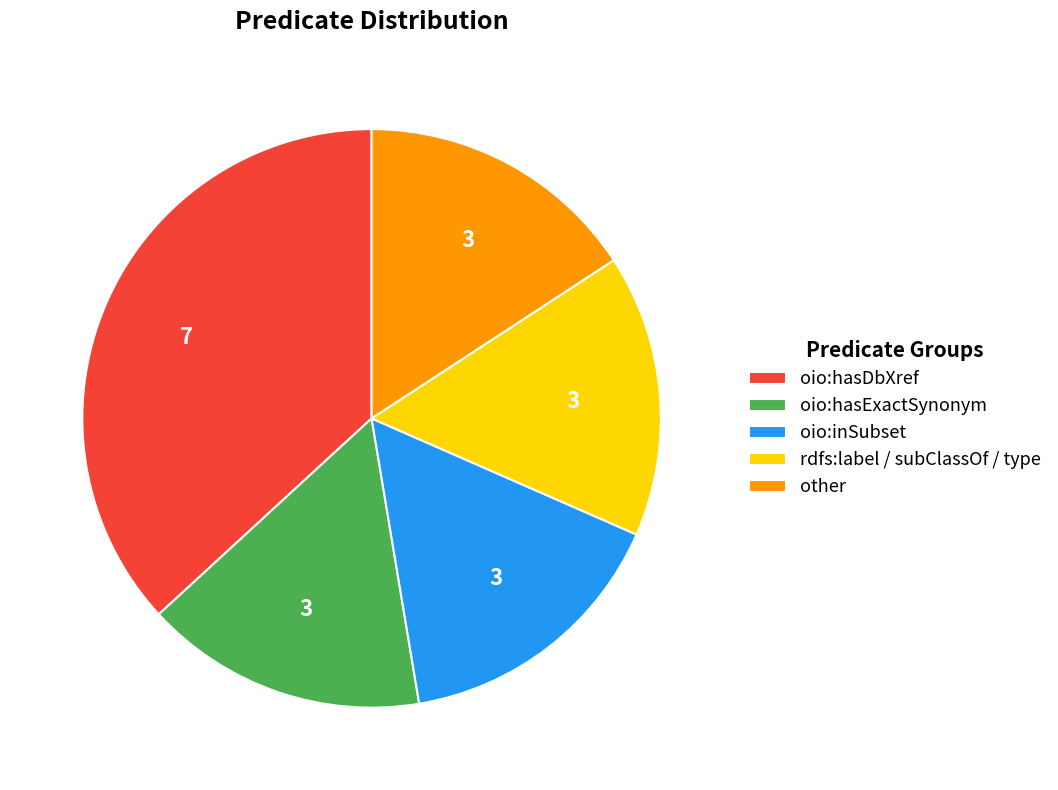

The oio:hasExactSynonym slice represents 16% of the pie. True or false?

True